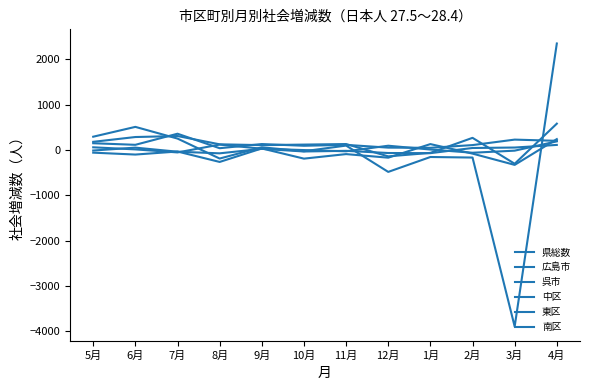

Which category has the lowest value across all series?

3月